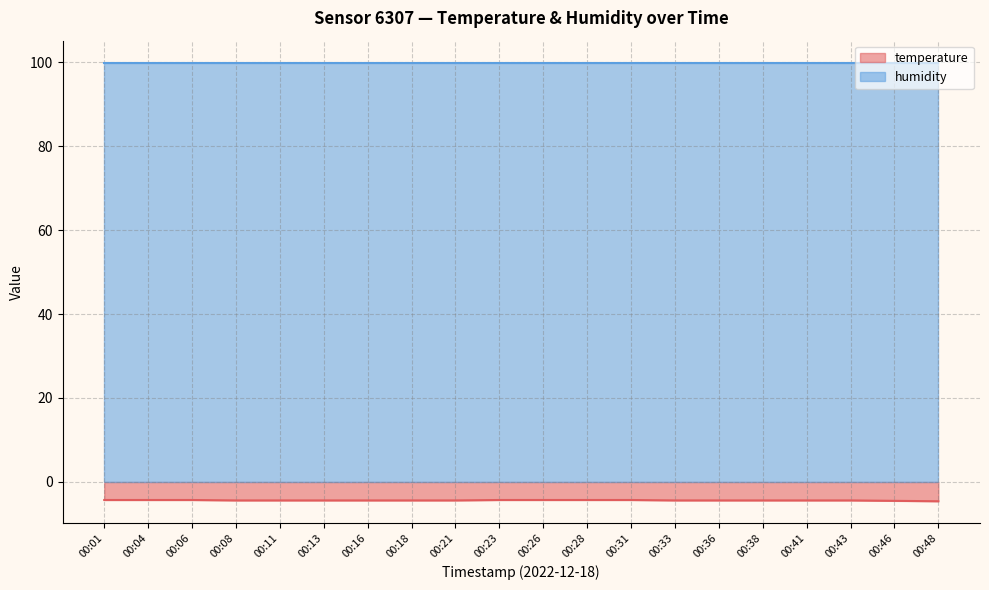

Reading left to right, extract all data points from this chart.

-4.3	-4.3	-4.3	-4.4	-4.4	-4.4	-4.4	-4.4	-4.4	-4.3	-4.3	-4.3	-4.3	-4.4	-4.4	-4.4	-4.4	-4.4	-4.5	-4.6